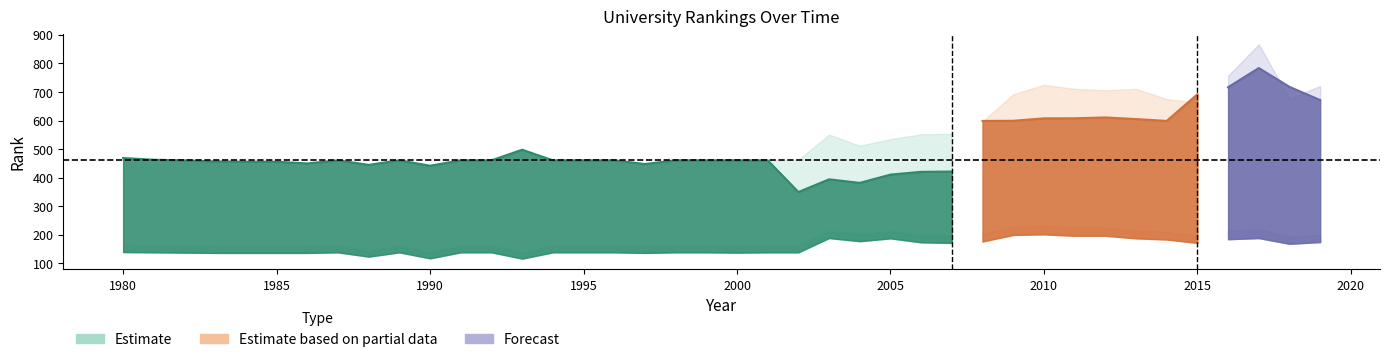

The value of historical rank at 1982 is 119.3. True or false?

False